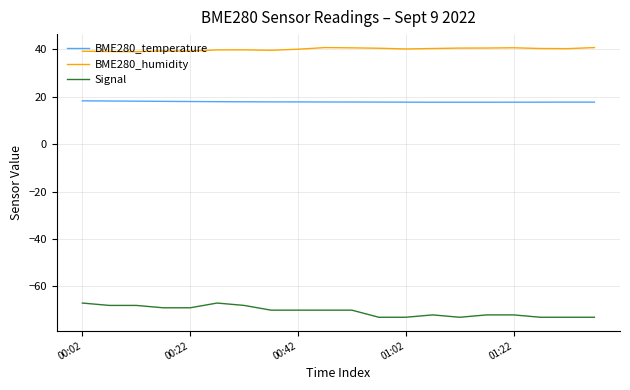

What are all the series names shown in the legend?

BME280_temperature, BME280_humidity, Signal